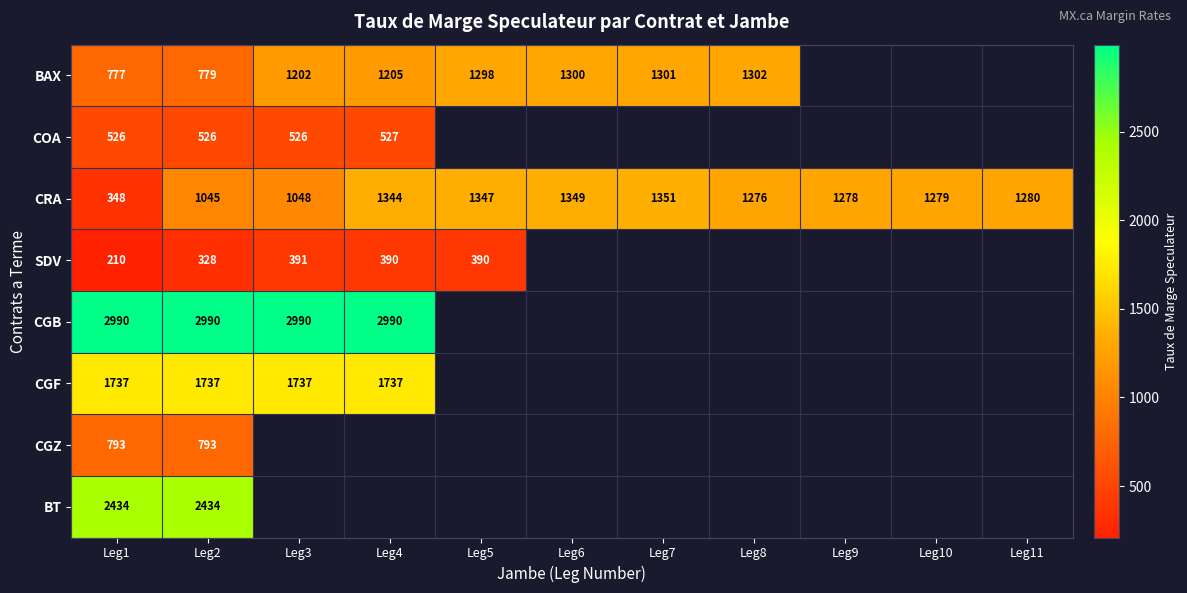

What is the approximate value of CRA at Leg2?

1045